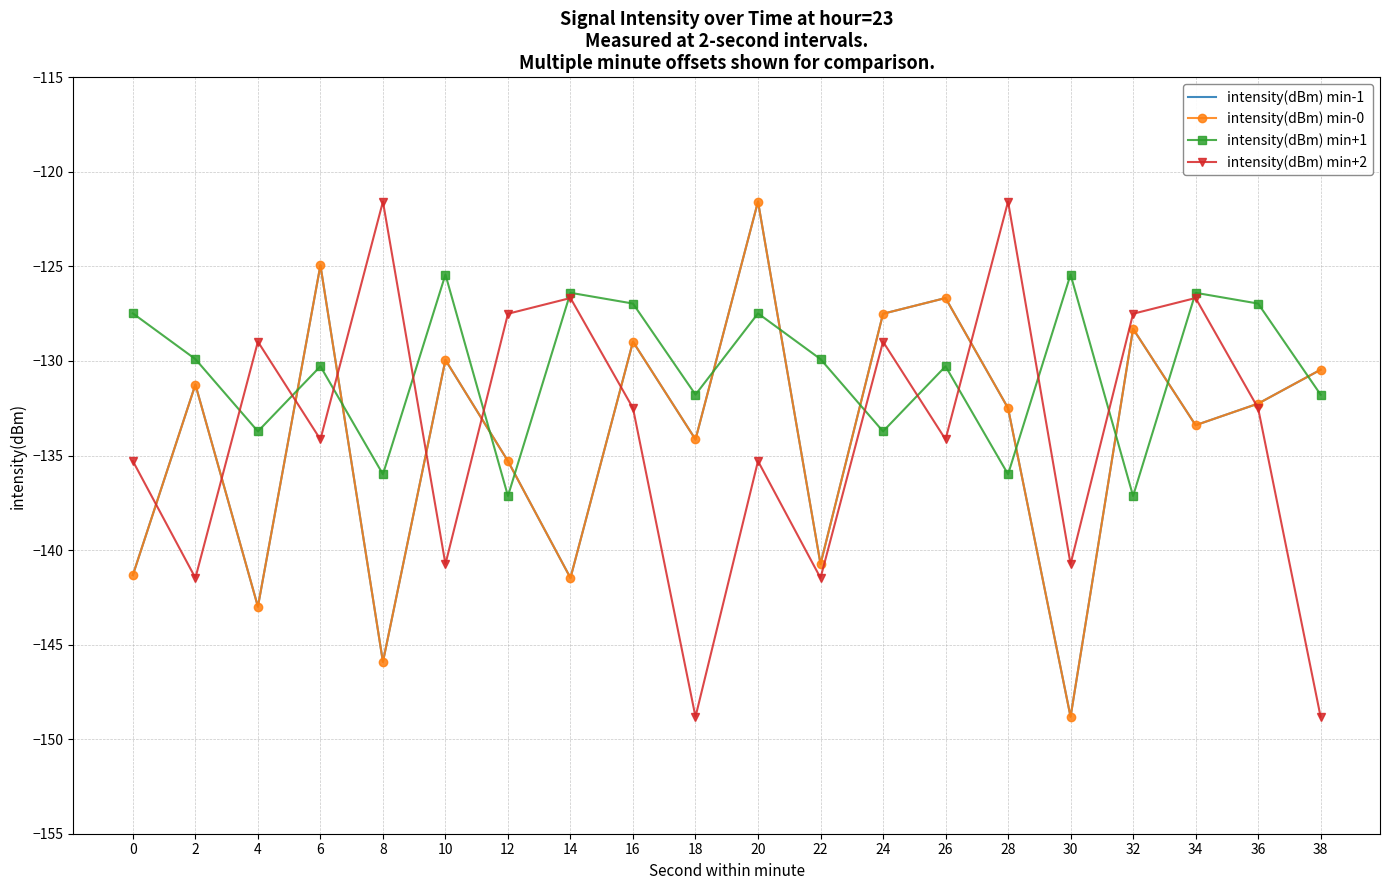

After their last crossing, which series has the higher values: intensity(dBm) min-0 or intensity(dBm) min+1?

intensity(dBm) min-0